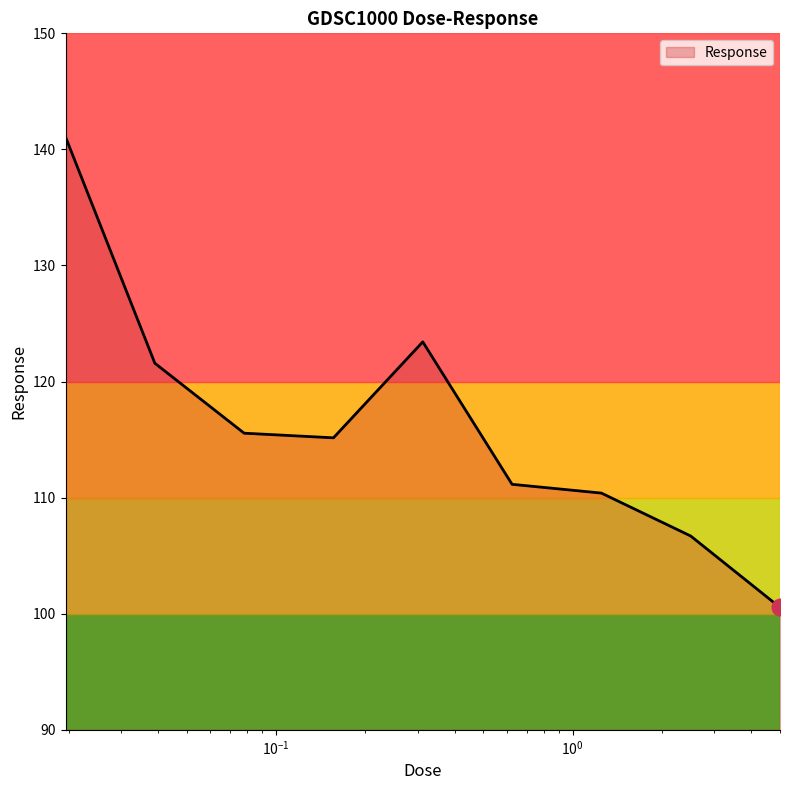

How many interior local peaks (higher than both neighbors) does the data have?

1